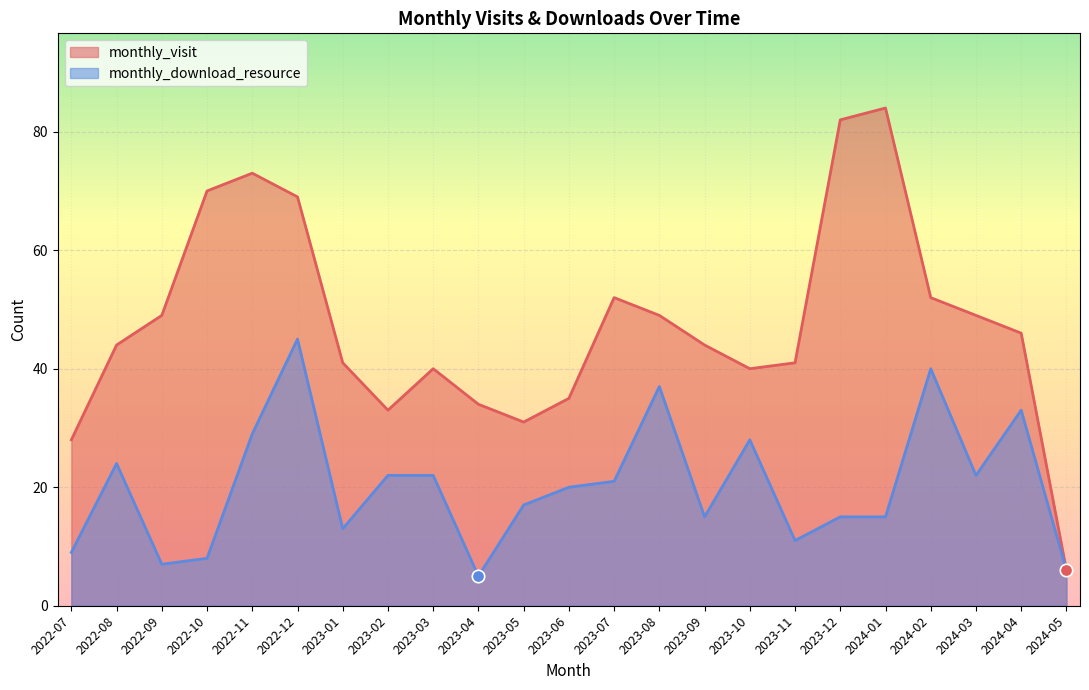

What is the total value across all series at 2022-11?

102